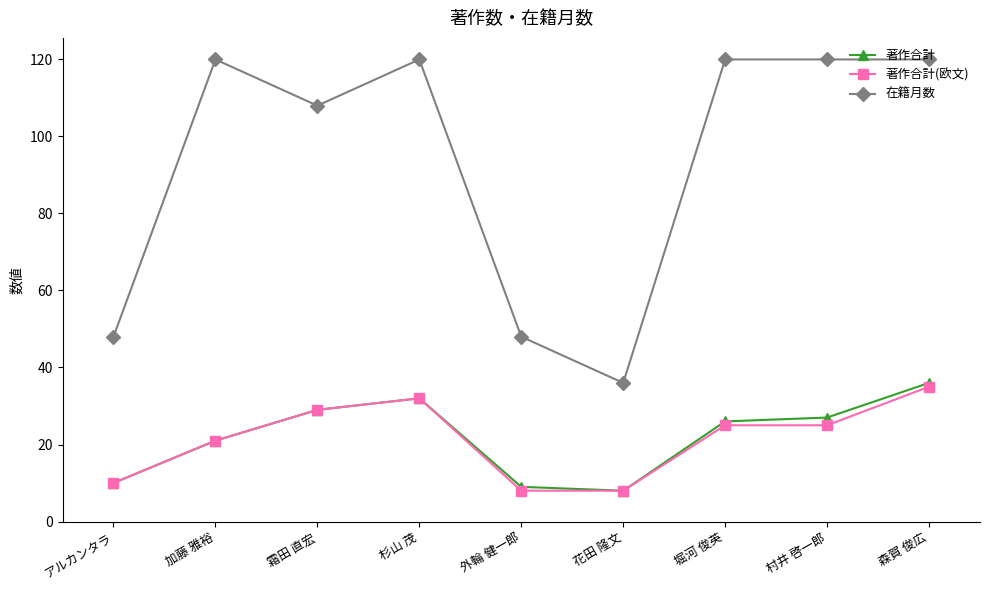

Which series has the largest range (max minus min)?

在籍月数